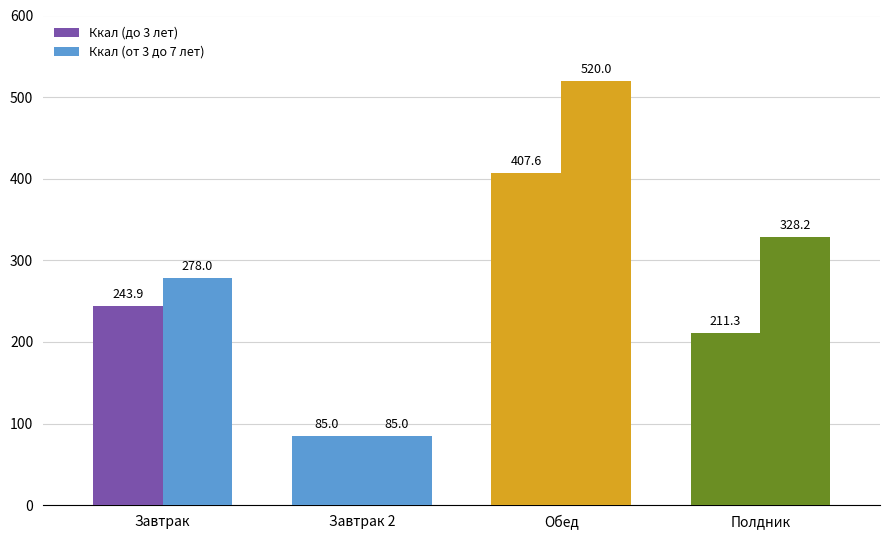

How many data points in Ккал (до 3 лет) are above 243?

2